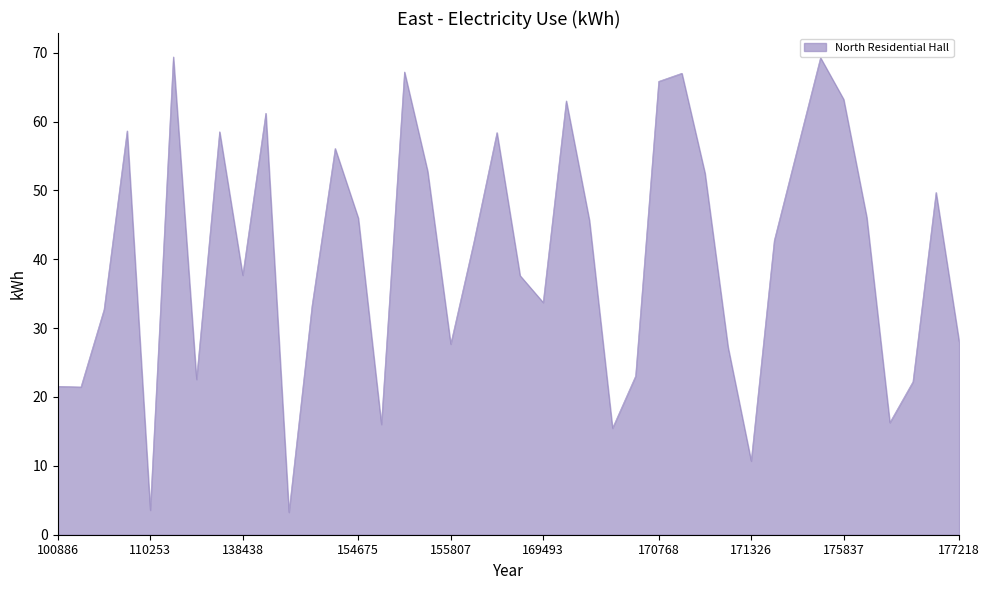

How many lines are shown in the chart?

1